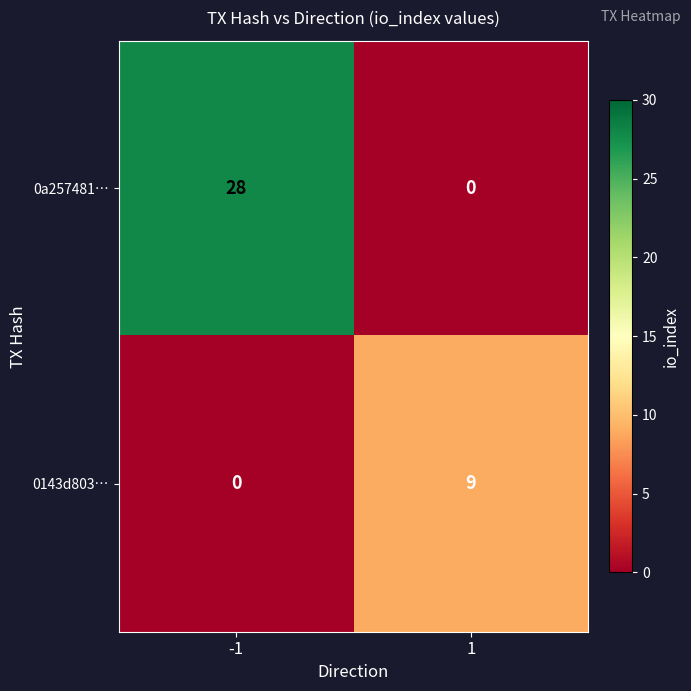

What is the difference between the maximum and minimum values in the 0a257481… series?

28